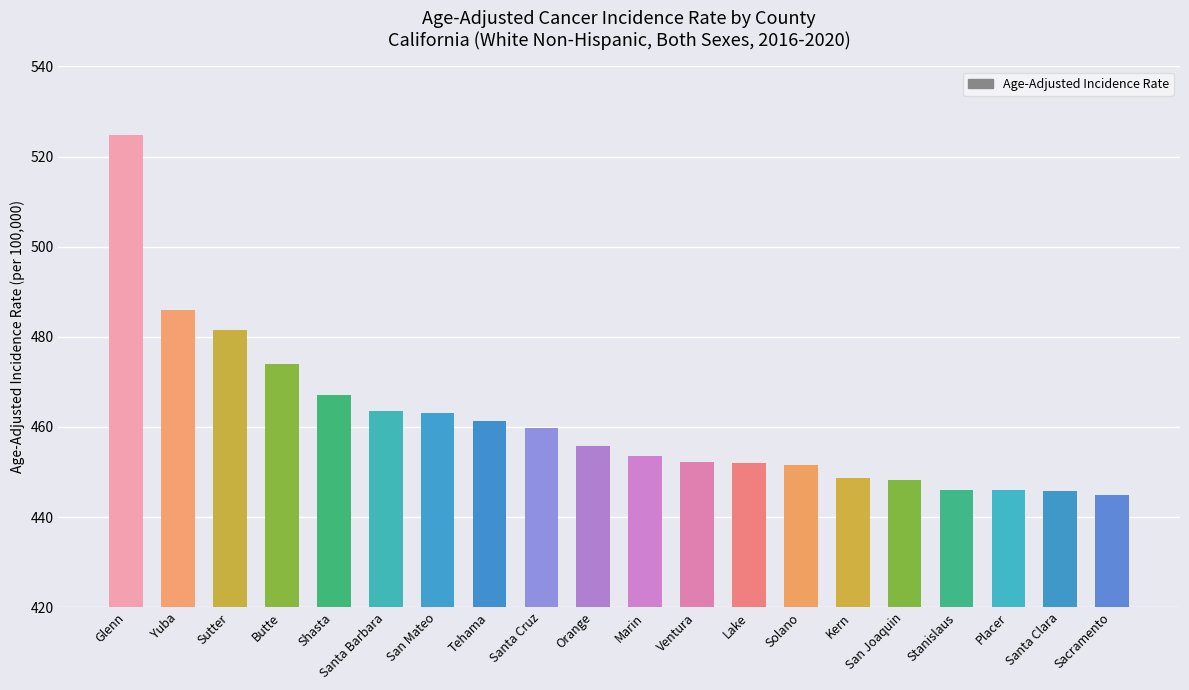

Which has a higher value, Sutter or Santa Cruz?

Sutter